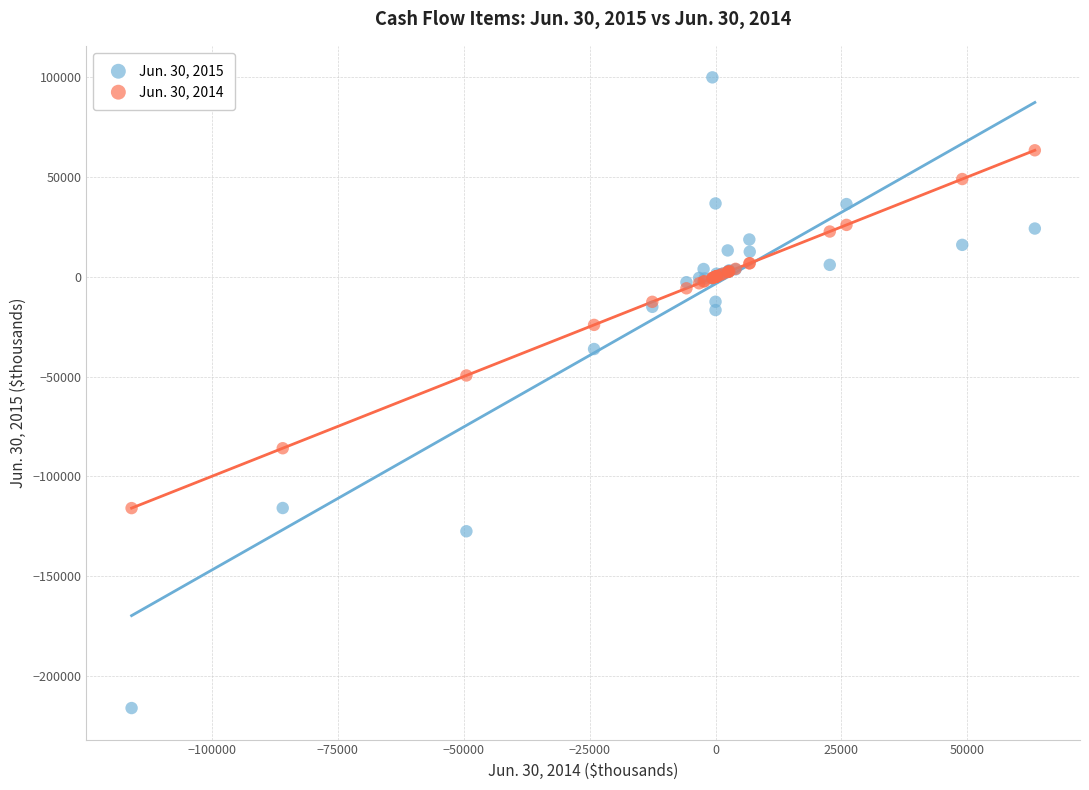

Across all series, what Y value is closest to -58126?

-49482